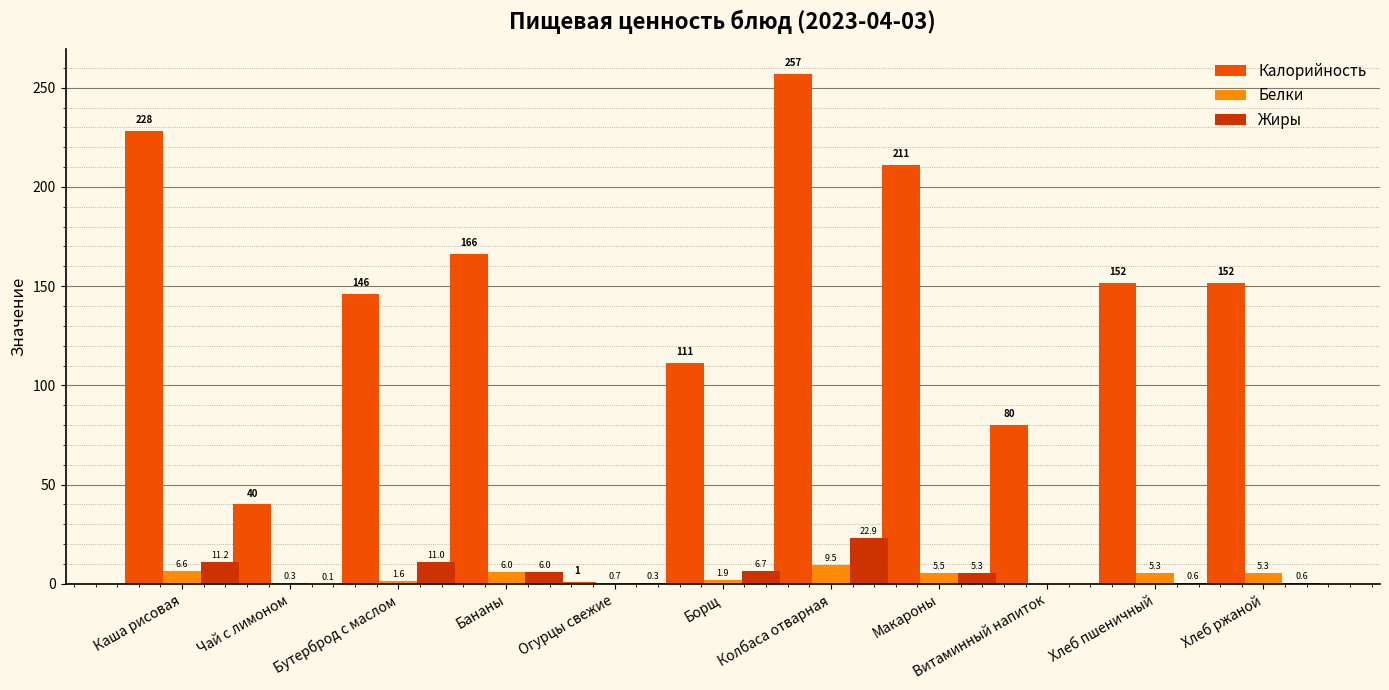

Which series changed the most between Борщ and Колбаса отварная?

Калорийность